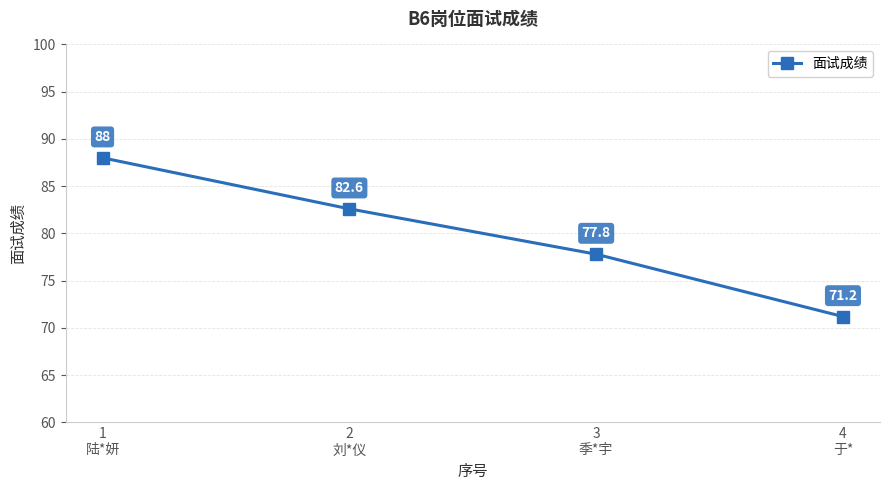

How many data points are above 82?

2